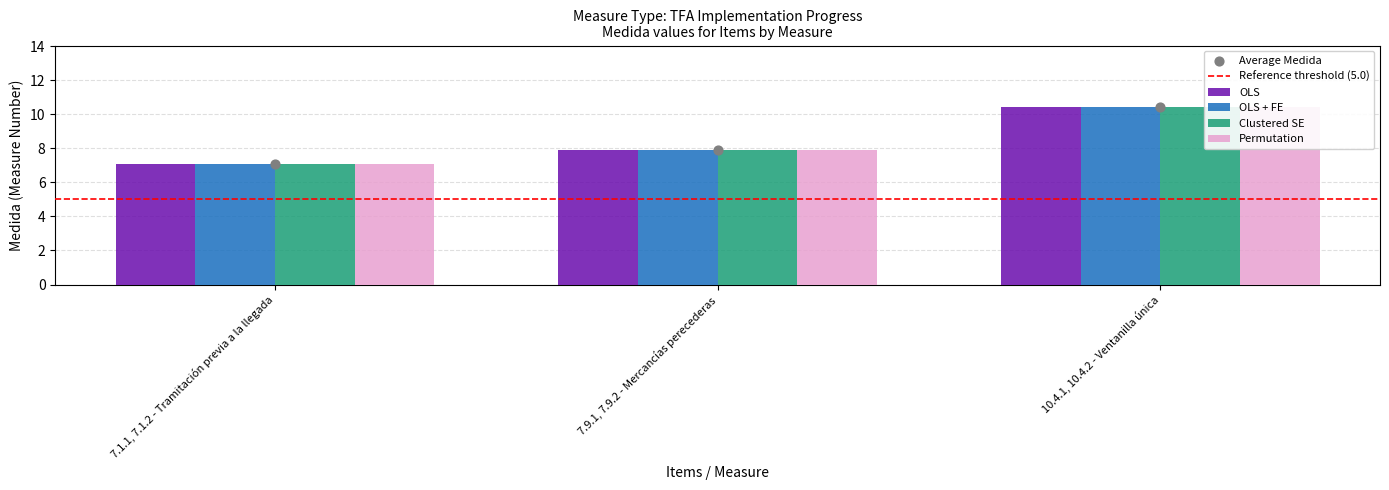

Which series has the largest Y range (max minus min)?

OLS